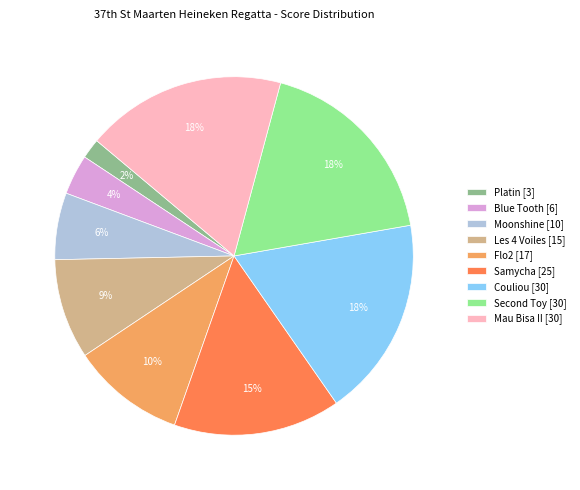

How many segments does this pie chart have?

9